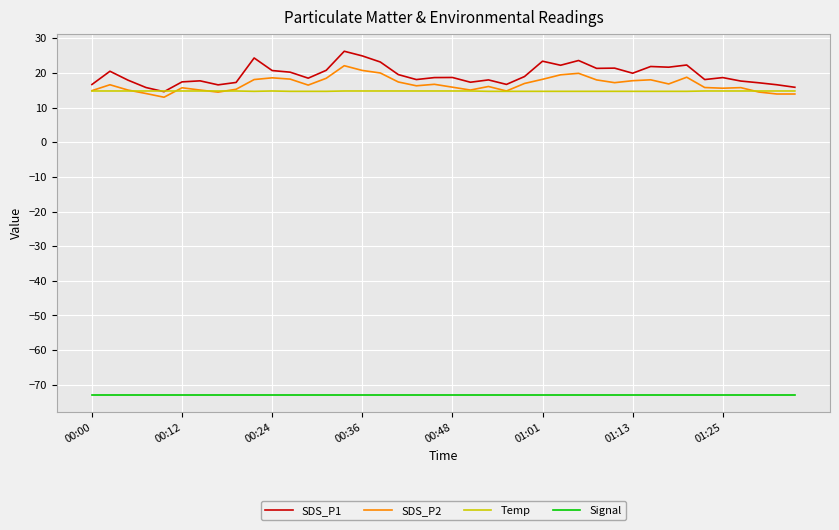

True or false: Signal and SDS_P1 cross at least once.

False